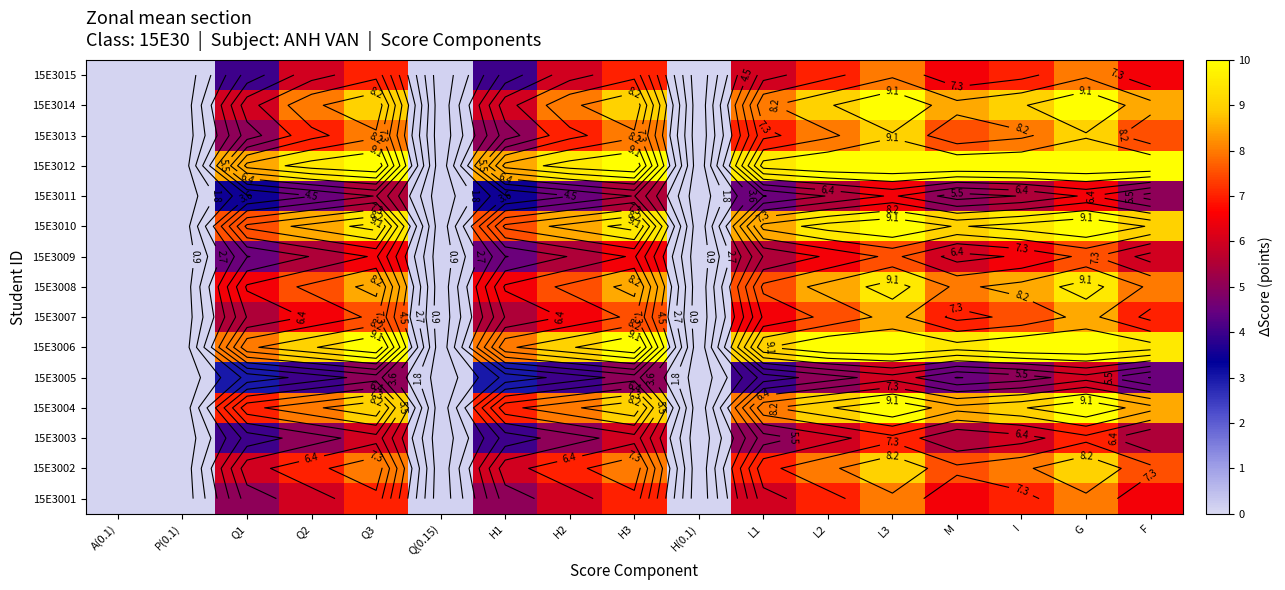

What is the smallest value displayed?

0.1